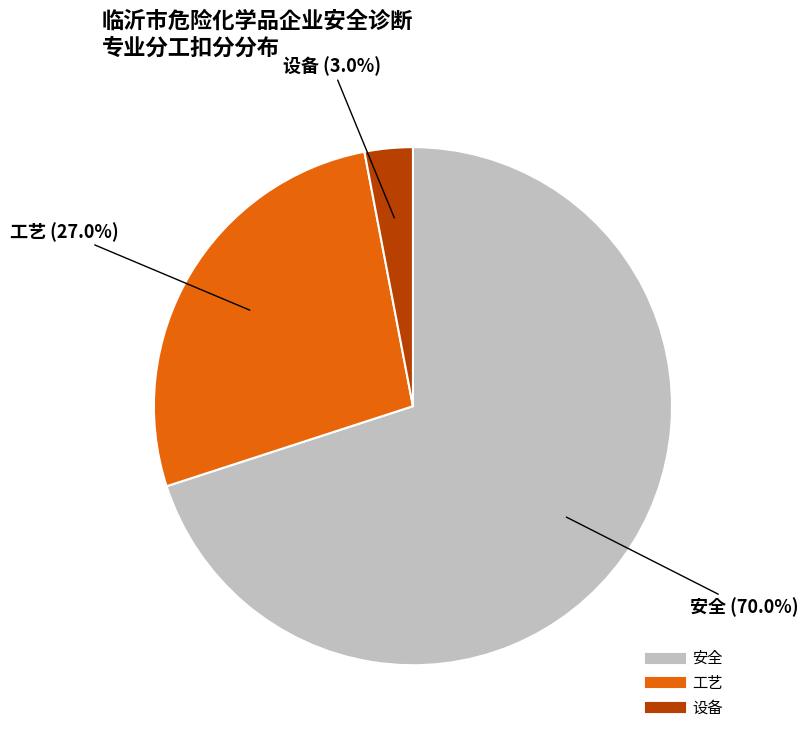

To the nearest percent, what is the difference between the largest and smallest slice percentages?

67%